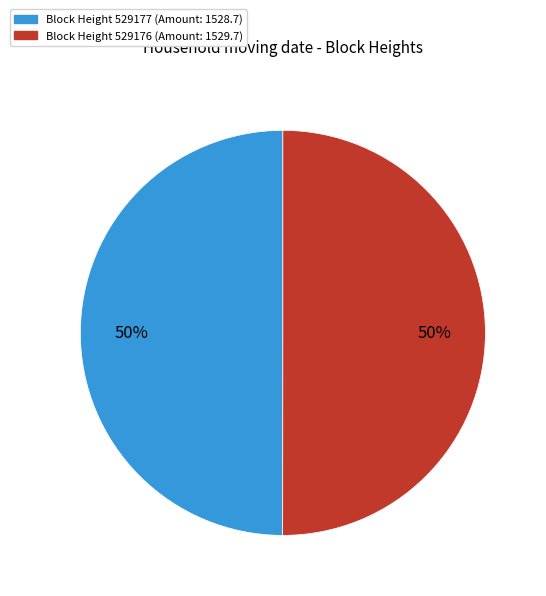

To the nearest percent, what is the average slice percentage?

50%